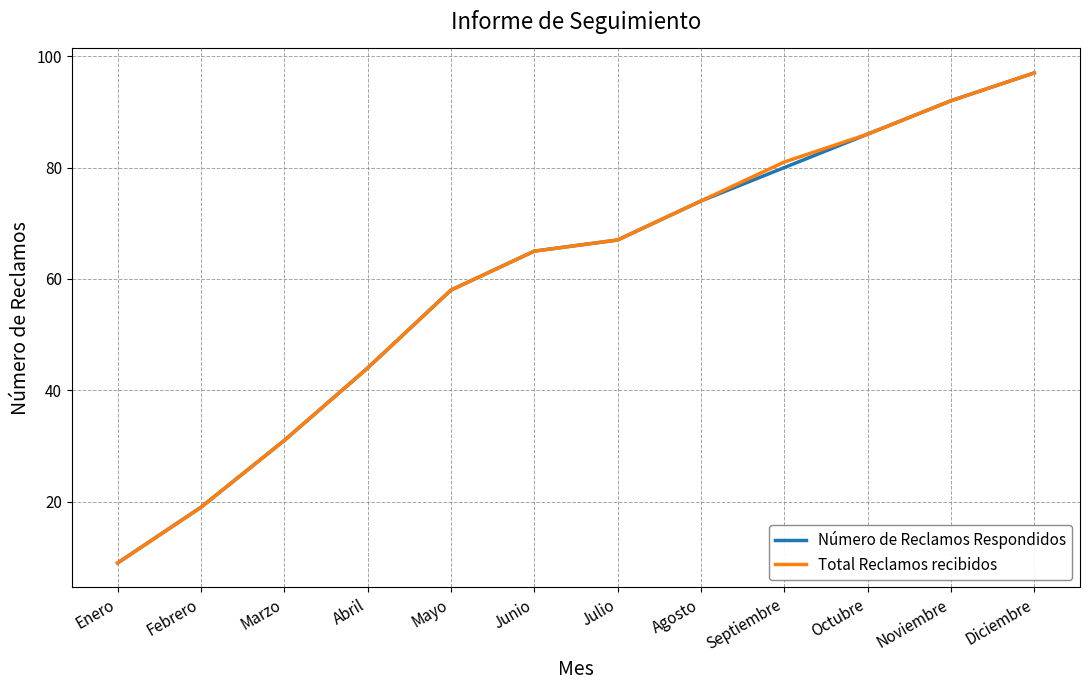

What is the total value across all series at Septiembre?

161